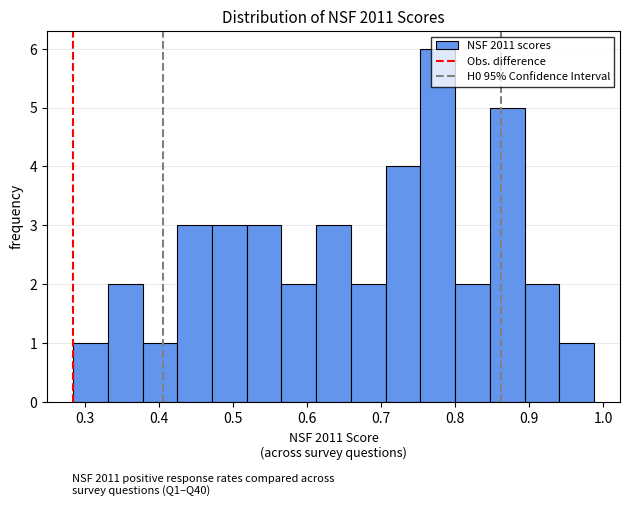

How tall is the bar that spans 0.38 to 0.42 on the x-axis? Neither the bar edges nor the heights are printed on the chart, so give them approximately, as read against the axes.

1